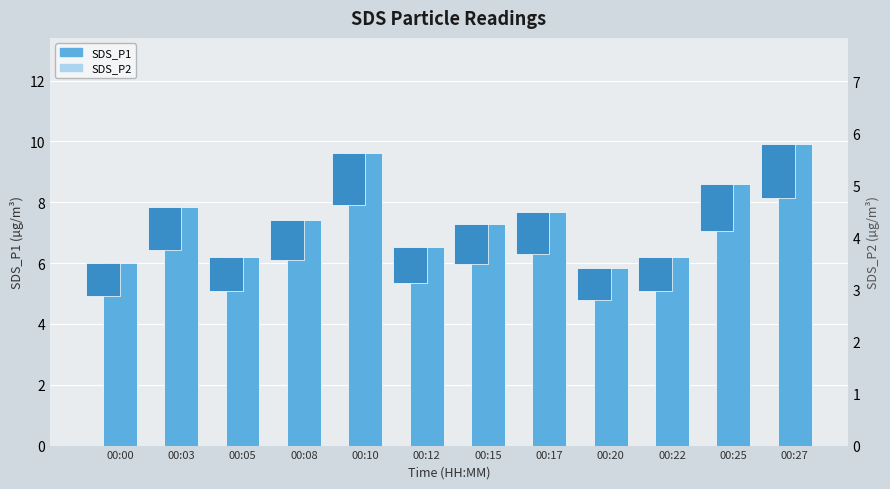

What is the spread (max minus min) of values at 00:05?

1.8